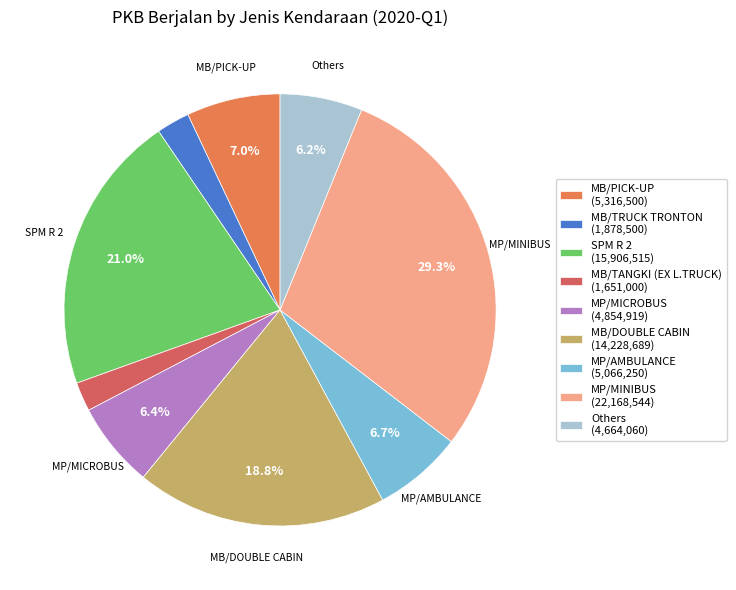

How many slices are in this pie chart?

9